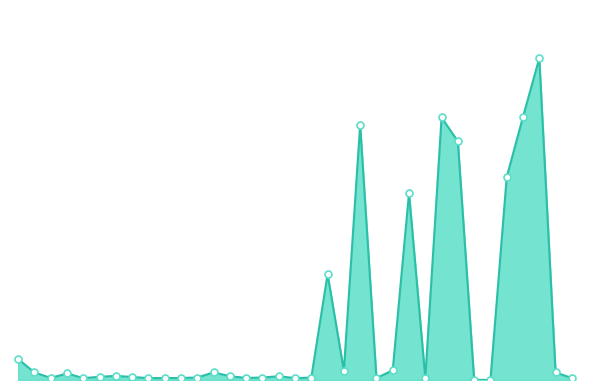

Does the chart display data point markers on the line(s)?

No